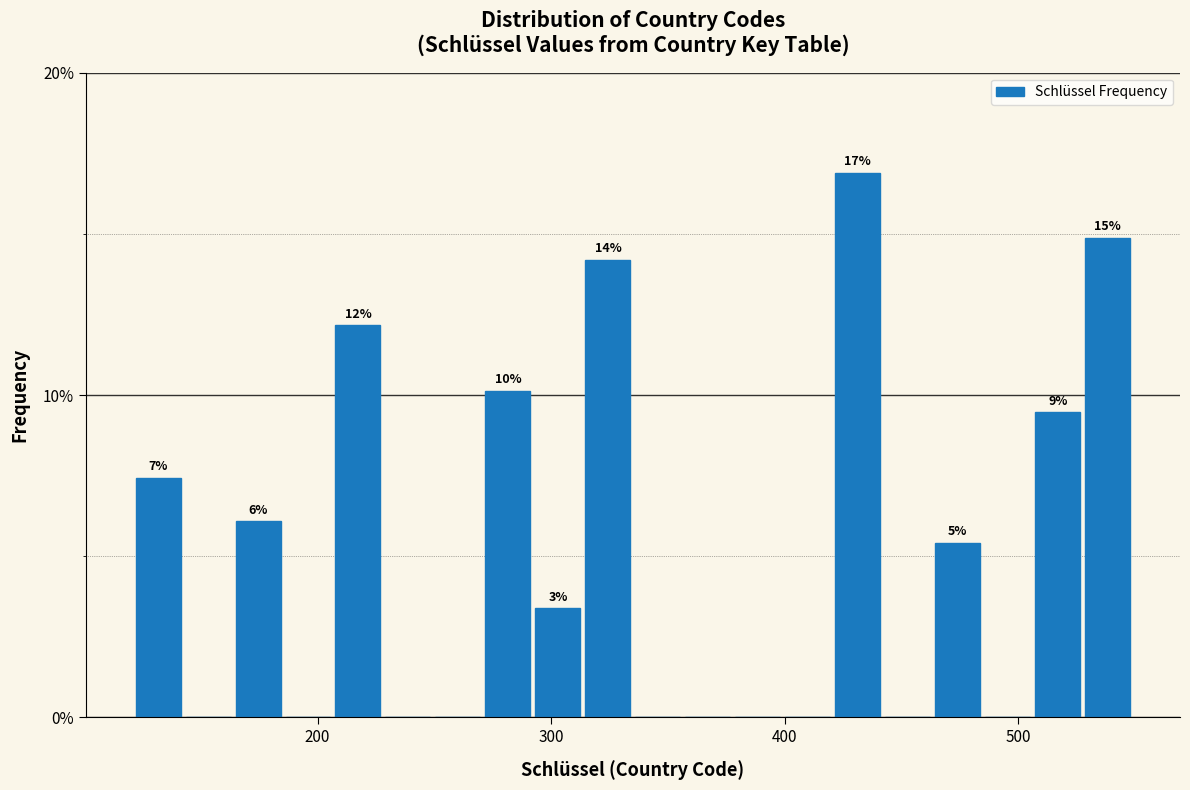

Around what value on the x-axis is the tallest bar? Give the approximate position of its centre, as read against the axis.

430